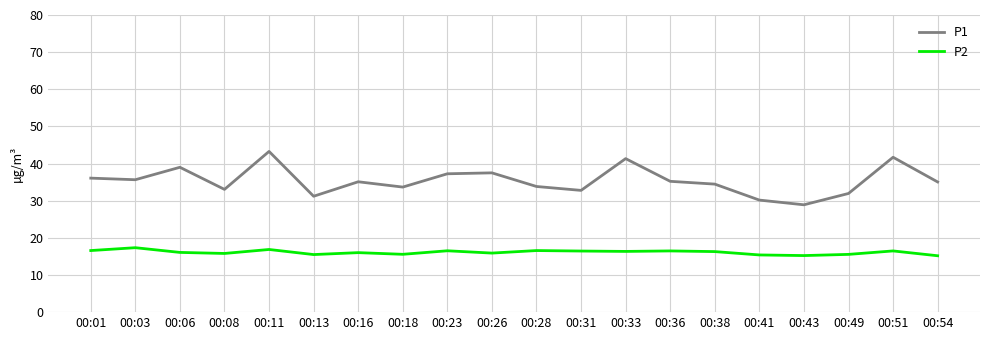

The P2 series shows 17.4 at 00:03. True or false?

True